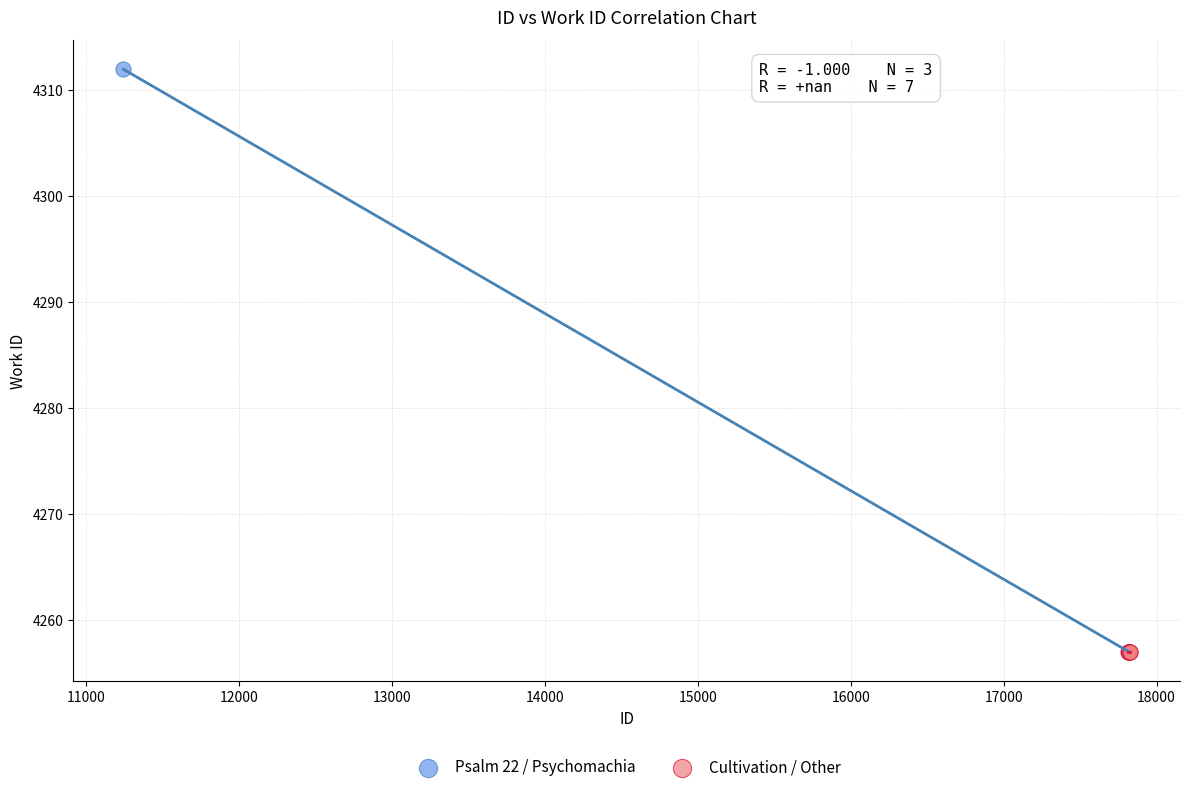

Which series contains the highest Y value?

Psalm 22 / Psychomachia